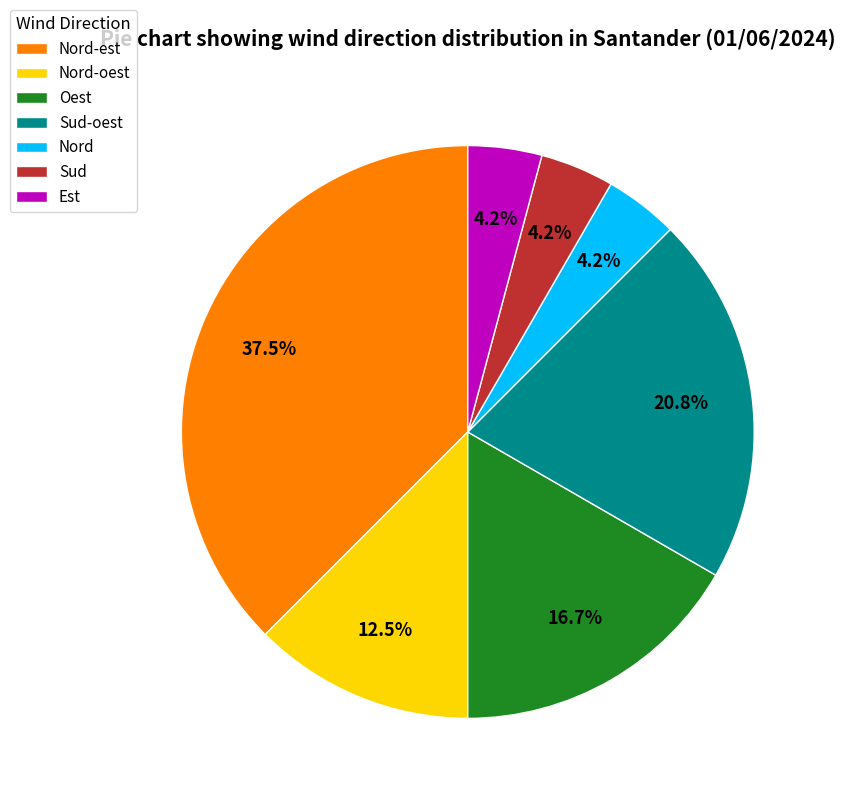

Which category has the biggest portion of the pie?

Nord-est